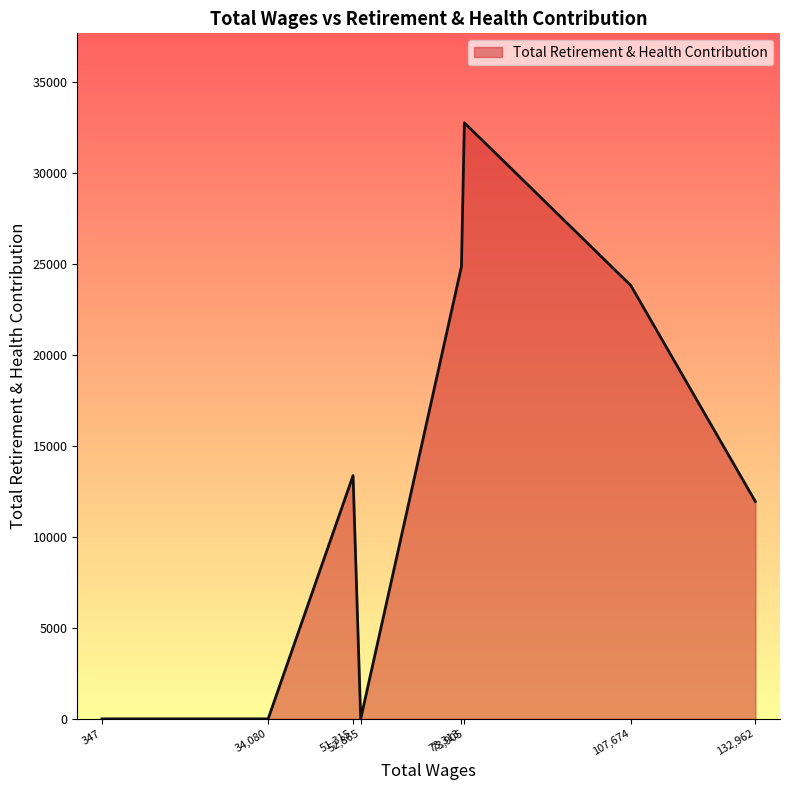

What is the maximum value shown in the chart?

32771